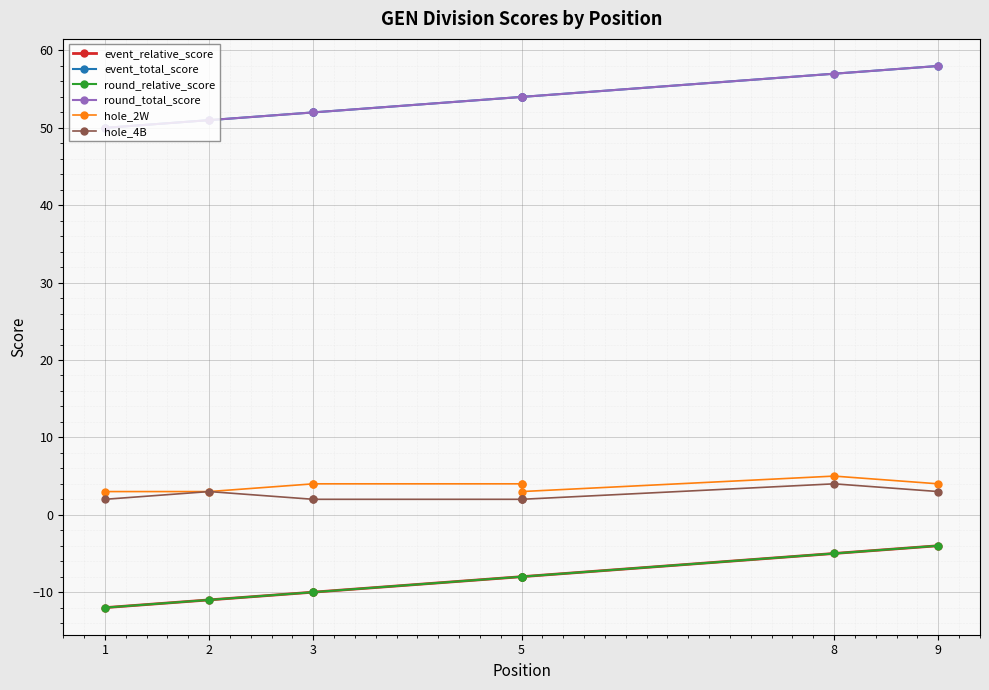

At which category does the chart reach its minimum across all series?

1